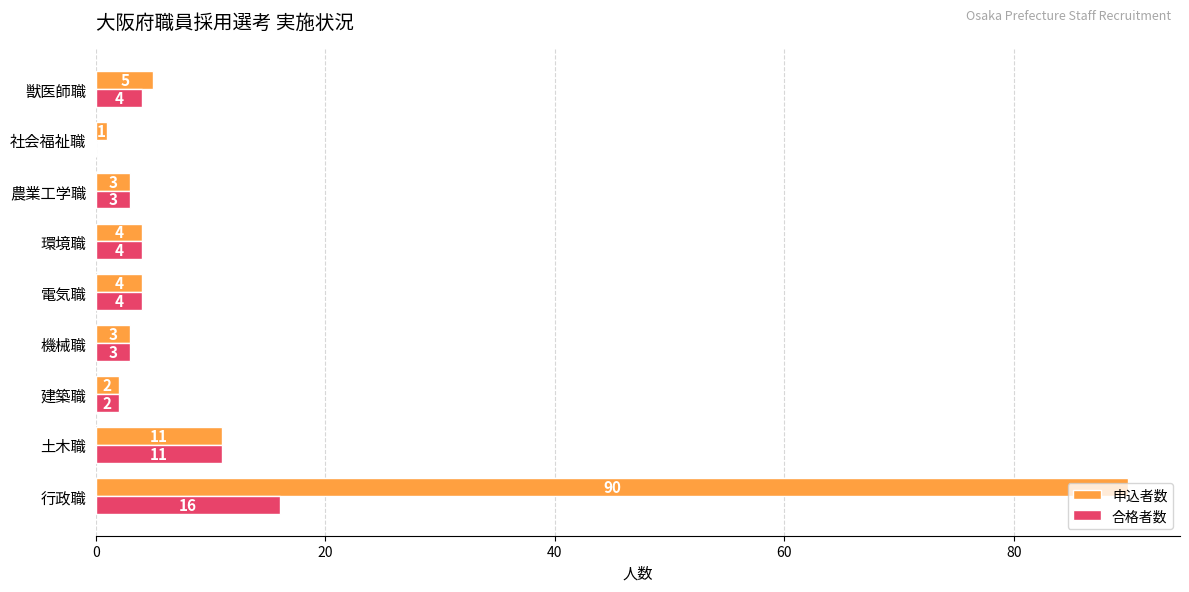

What is the total value across all series at 土木職?

22